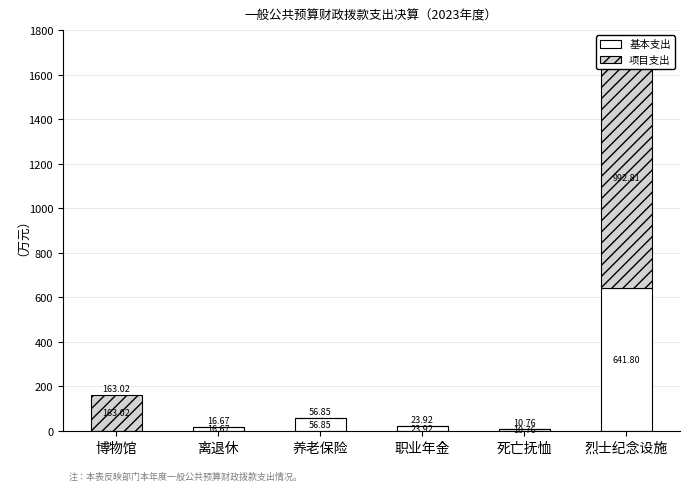

Reading left to right, what are all the values shown in this chart?

基本支出: 博物馆=0.0	离退休=16.7	养老保险=56.9	职业年金=23.9	死亡抚恤=10.8	烈士纪念设施=641.8
项目支出: 博物馆=163.0	离退休=0.0	养老保险=0.0	职业年金=0.0	死亡抚恤=0.0	烈士纪念设施=992.8